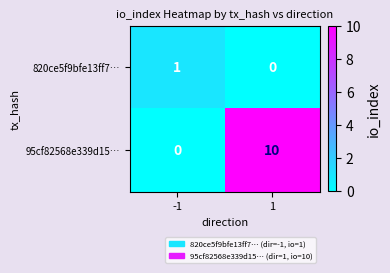

What is the sum of all 95cf82568e339d15… values?

10